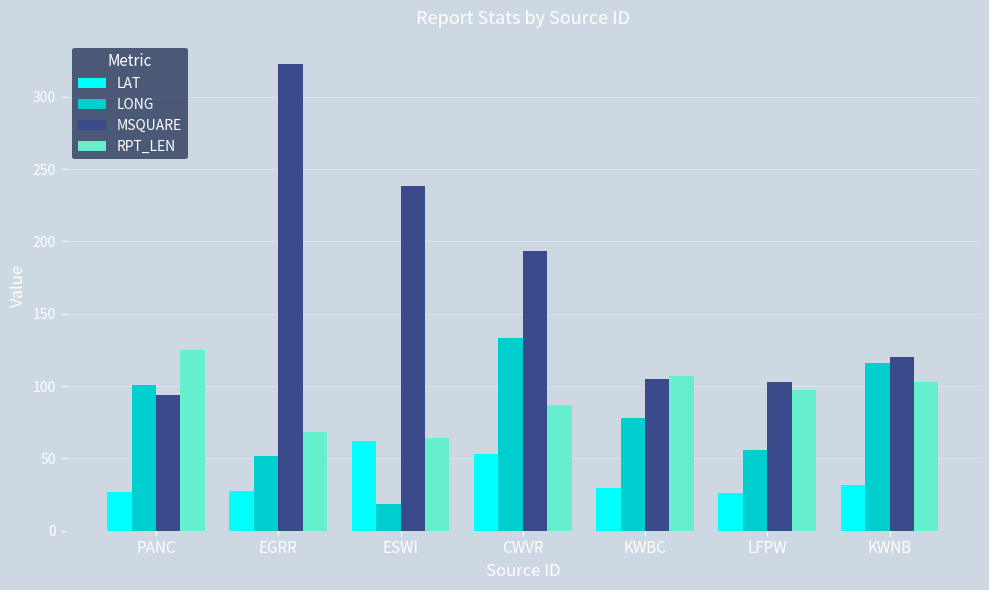

Is it true that LONG equals 116.1 at KWNB?

True